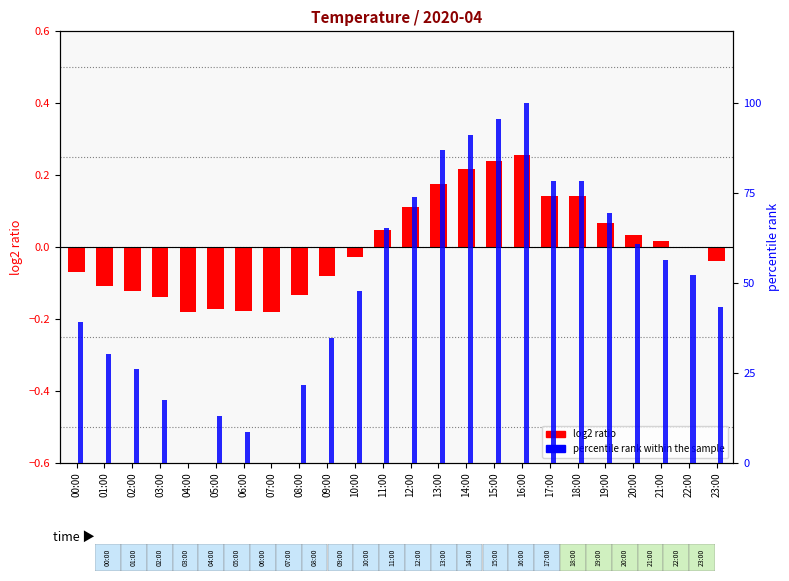

Where is log2 ratio nearest to the value 0?

22:00